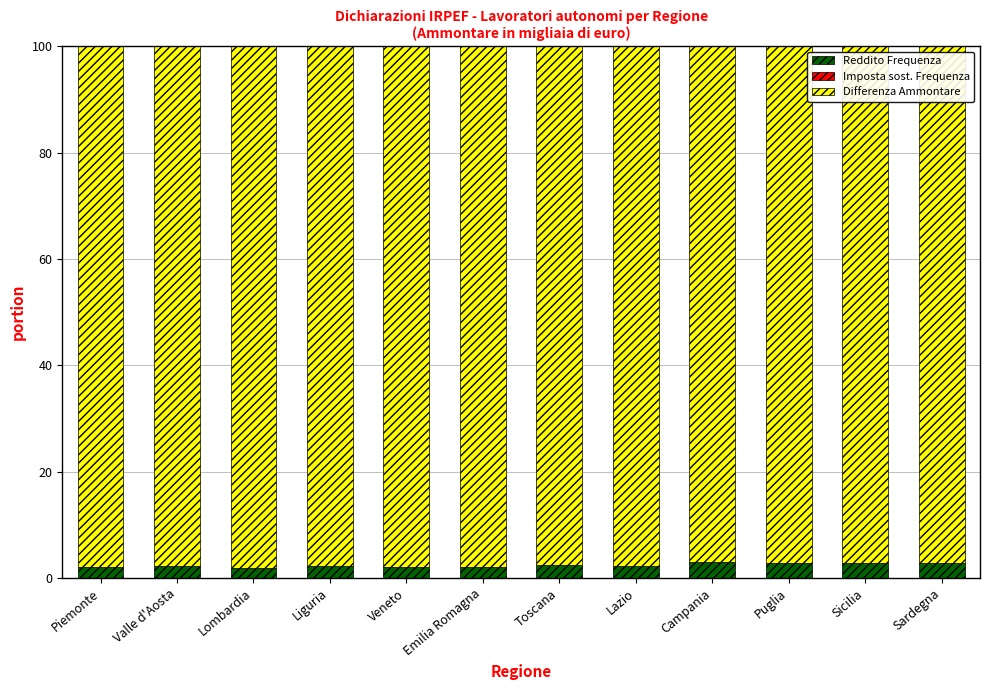

The value of Reddito Frequenza at Sicilia is 2.9. True or false?

True